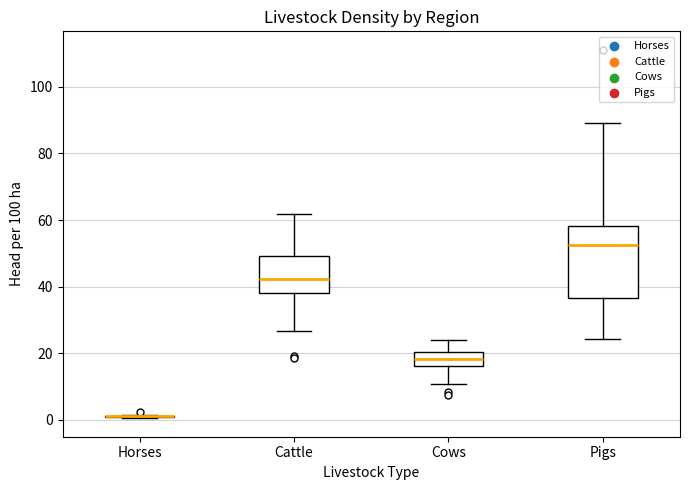

Which box is the tallest, from its lower edge to its upper edge?

Pigs